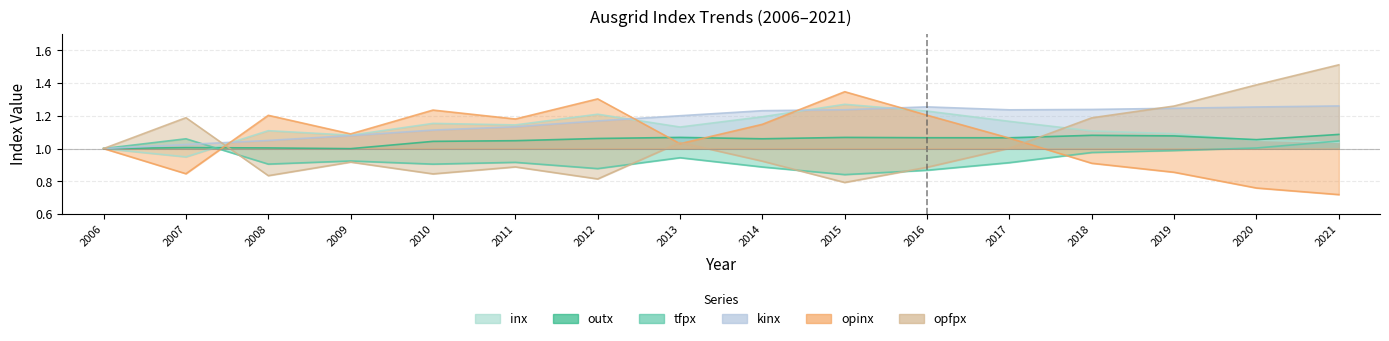

What is the lowest value of the outx series?

1.0